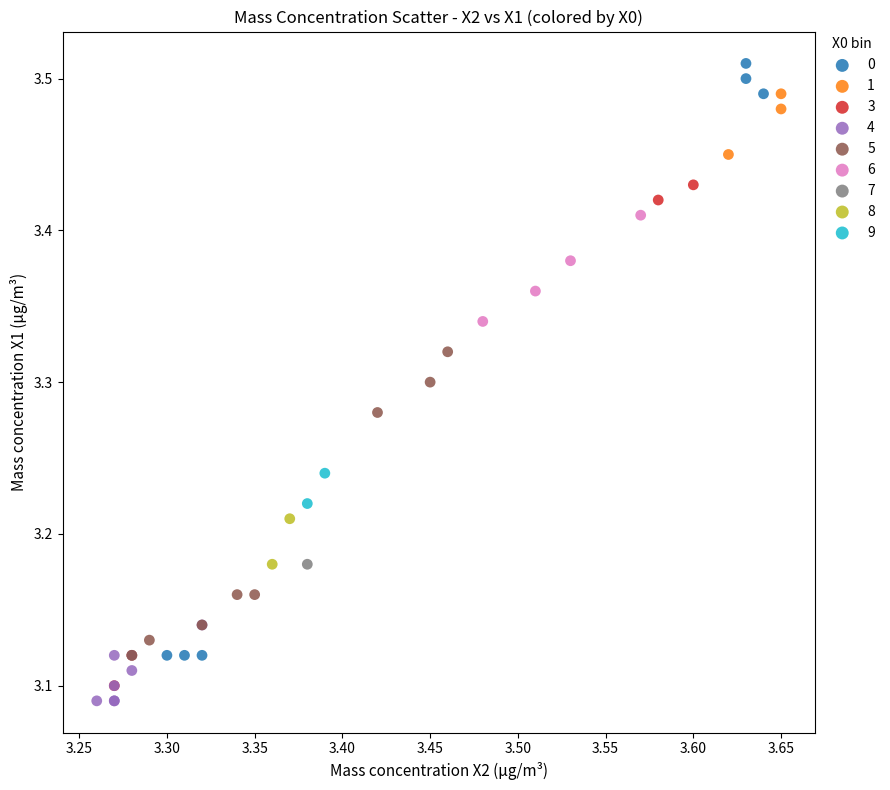

What are all the series names shown in the legend?

0, 1, 3, 4, 5, 6, 7, 8, 9